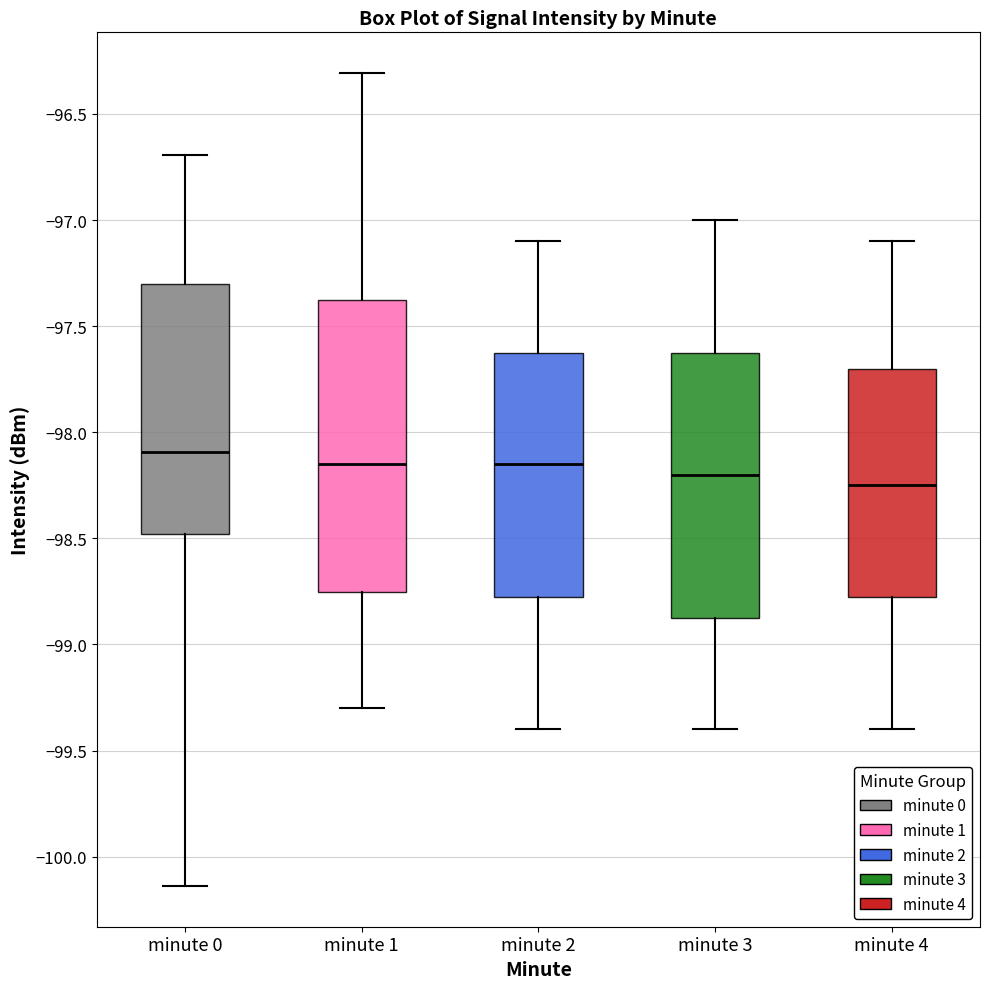

Which box's median line is the highest?

minute 0